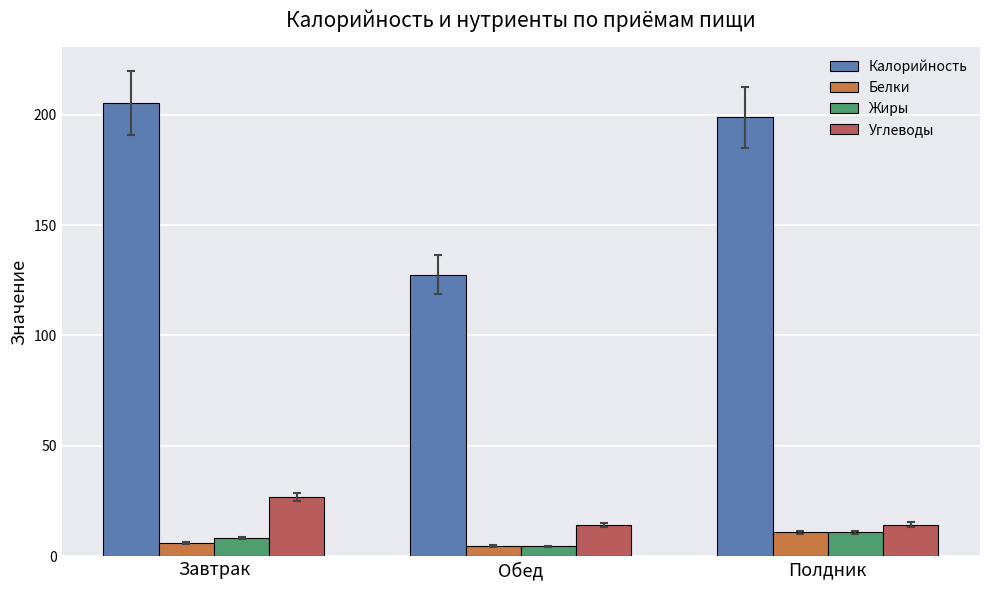

What is the maximum value for Калорийность?

205.3